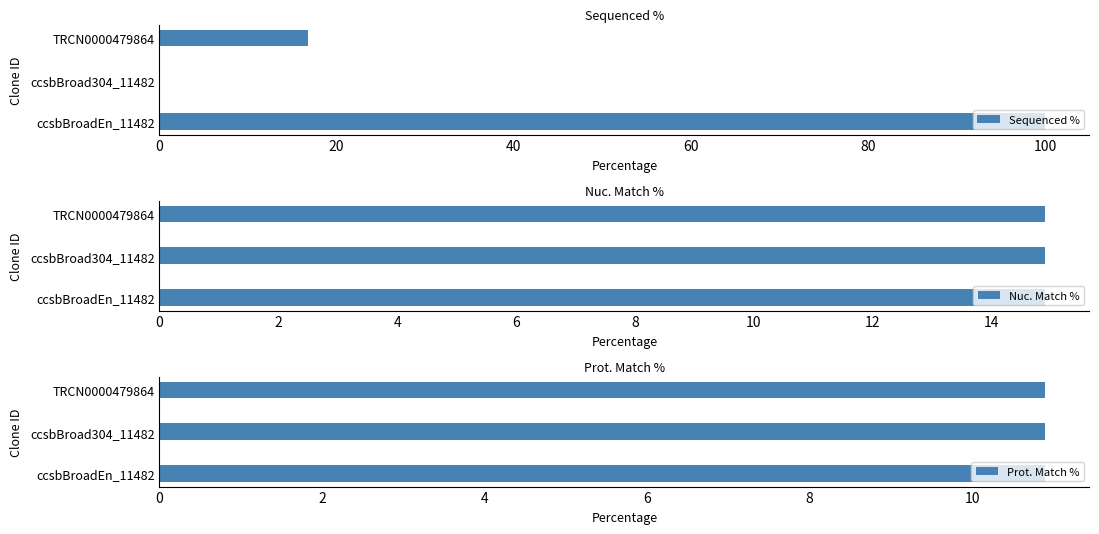

What is the maximum value for Sequenced %?

100.0